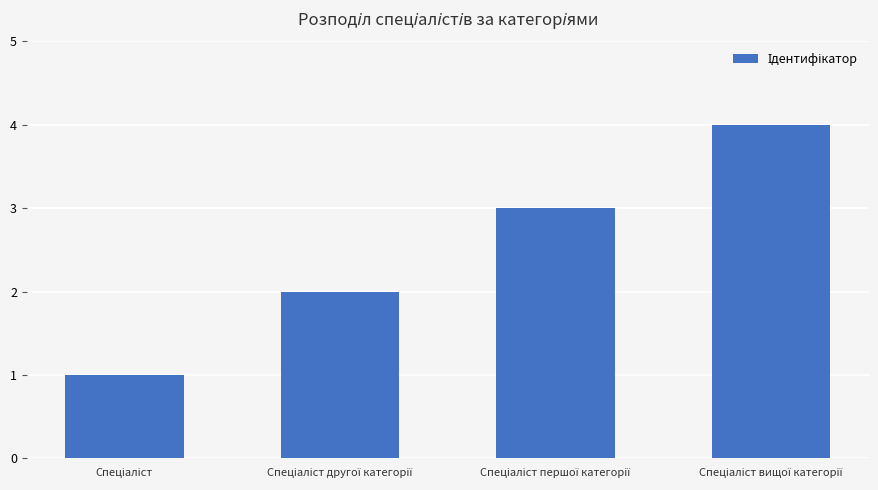

How many values are below 3?

2